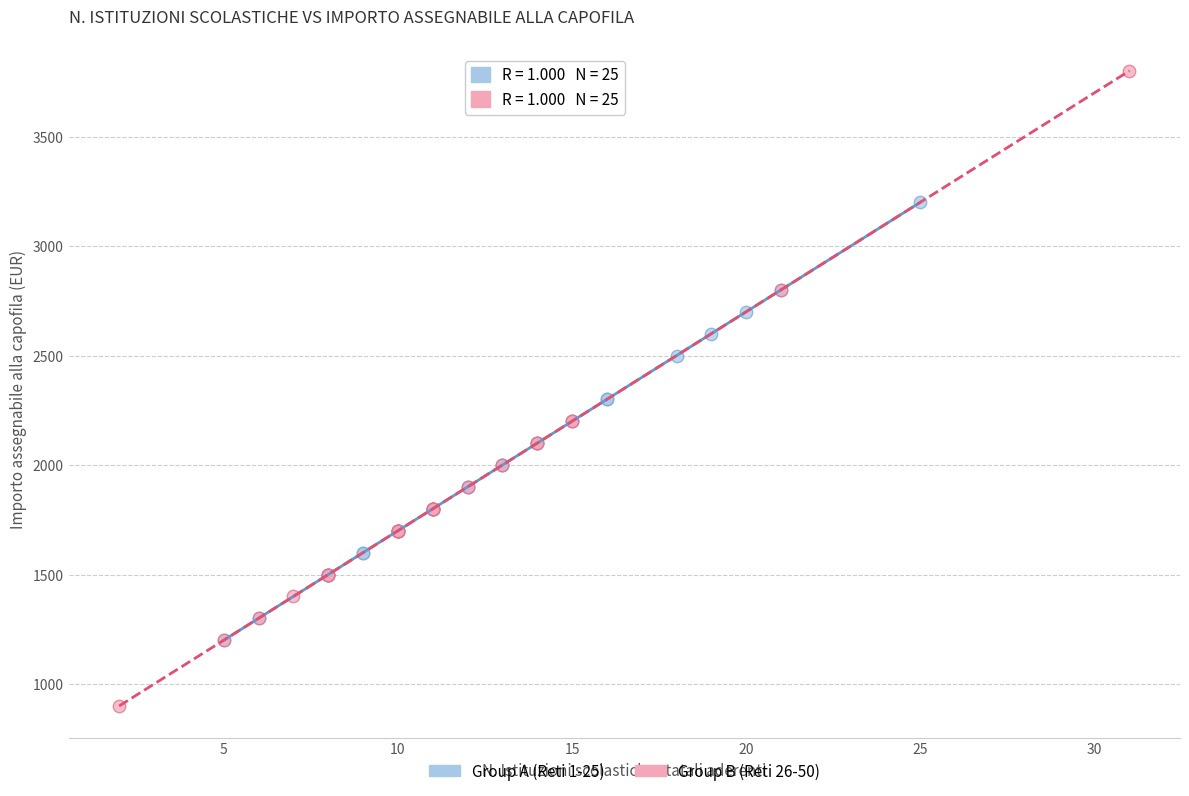

Which series reaches the maximum Y coordinate?

Group B (Reti 26-50)